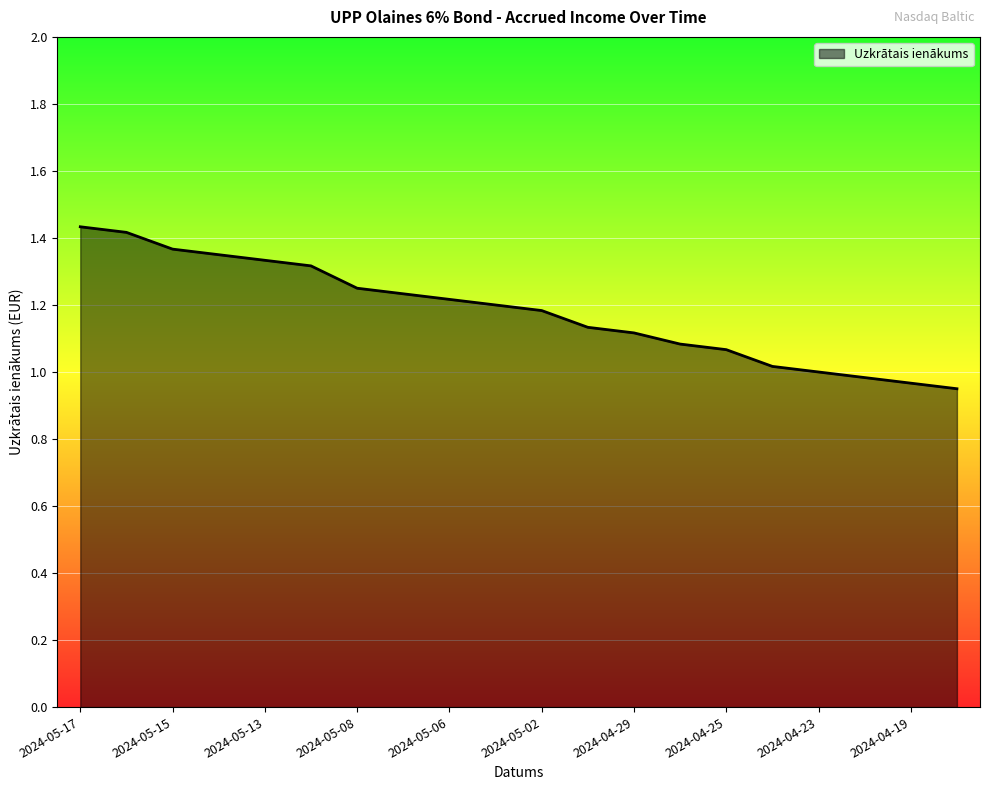

What is the difference between the maximum and minimum values?

0.5